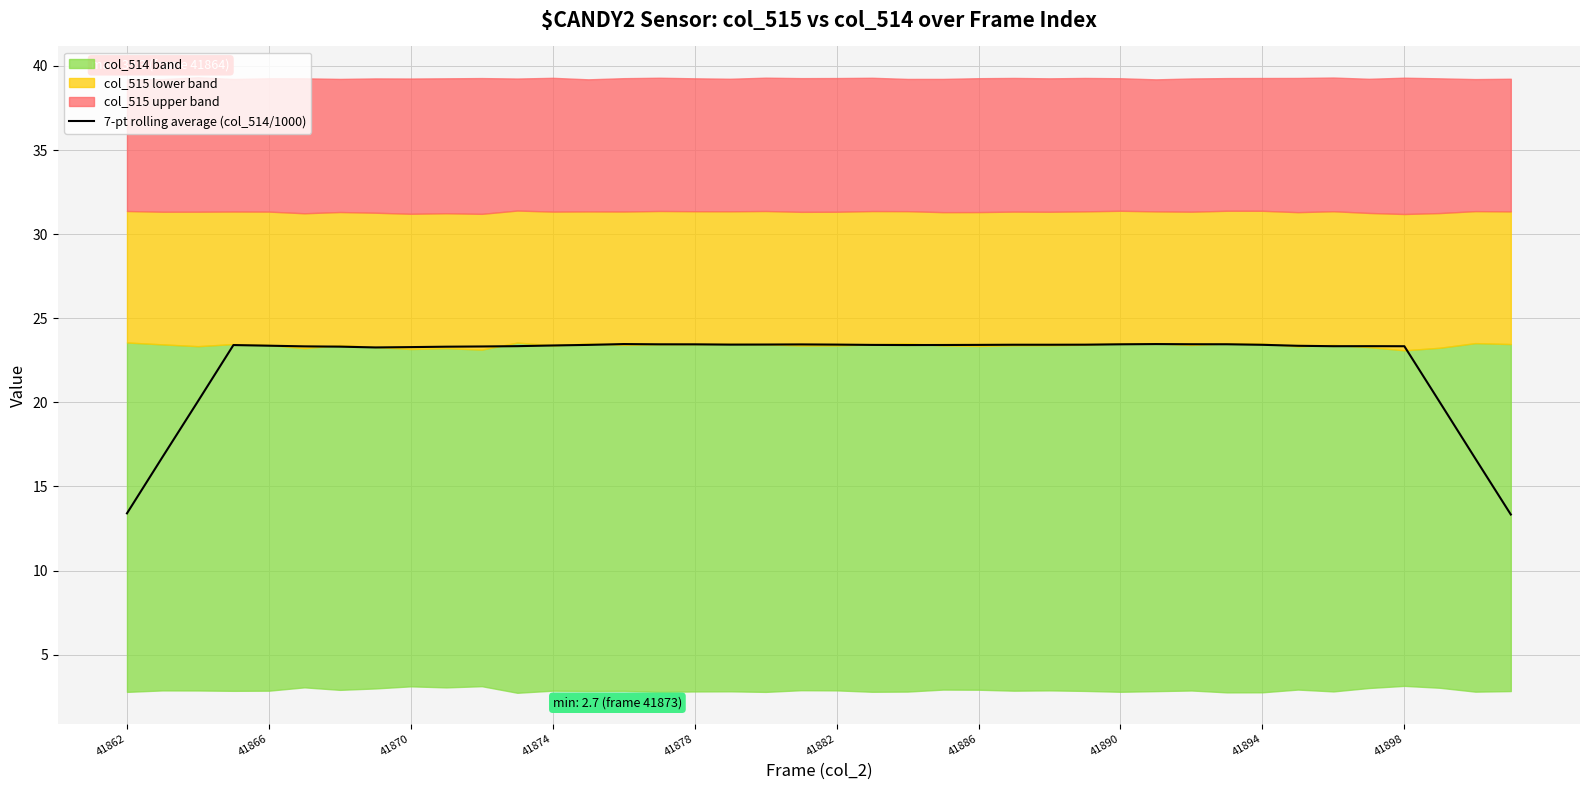

True or false: 7-pt rolling average (col_514/1000) has a value of 36.8 at 41894.

False